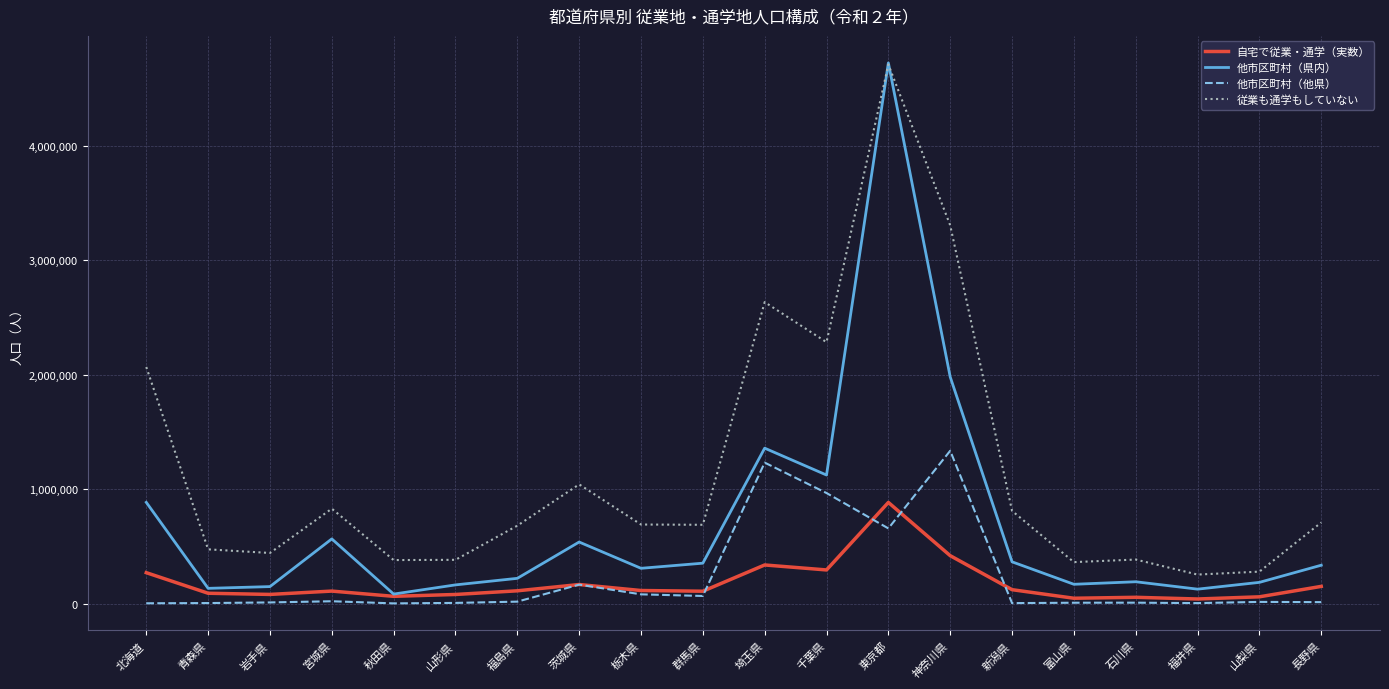

True or false: 従業も通学もしていない and 自宅で従業・通学（実数） intersect in this chart.

False